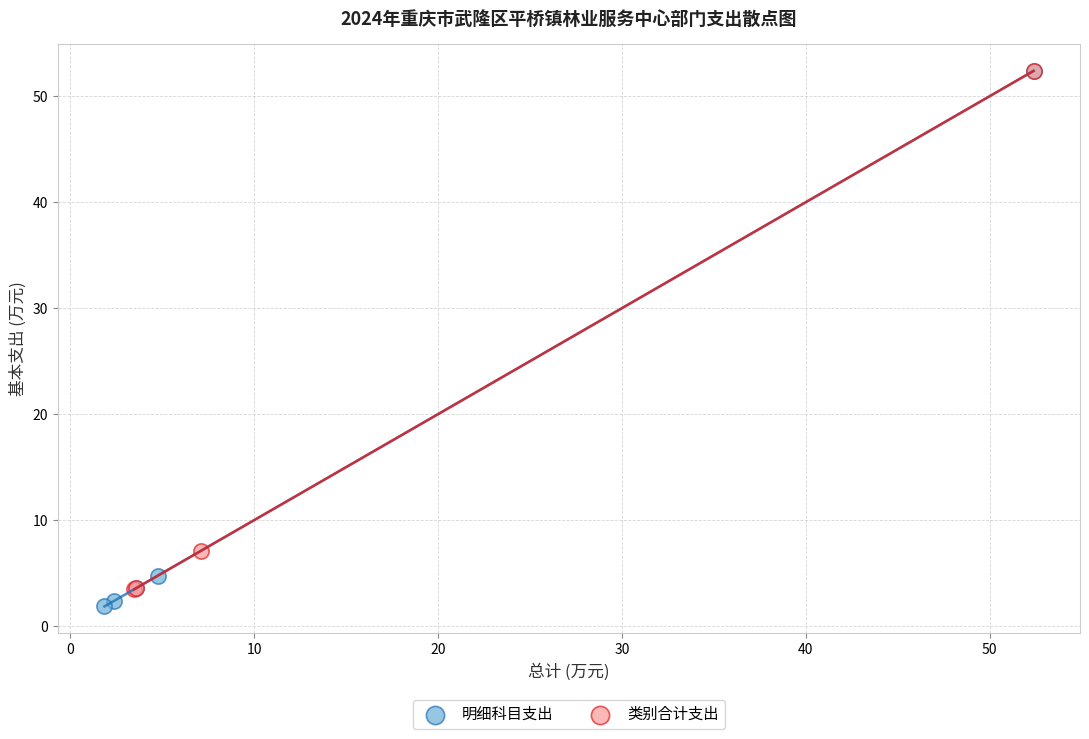

What are all the series names shown in the legend?

明细科目支出, 类别合计支出